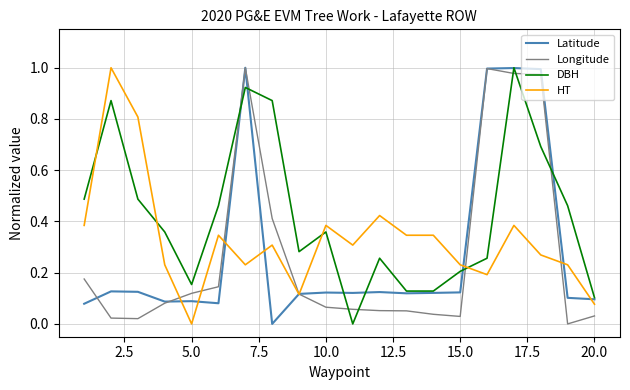

What is the difference between the second highest and second lowest values in the HT series?

0.7